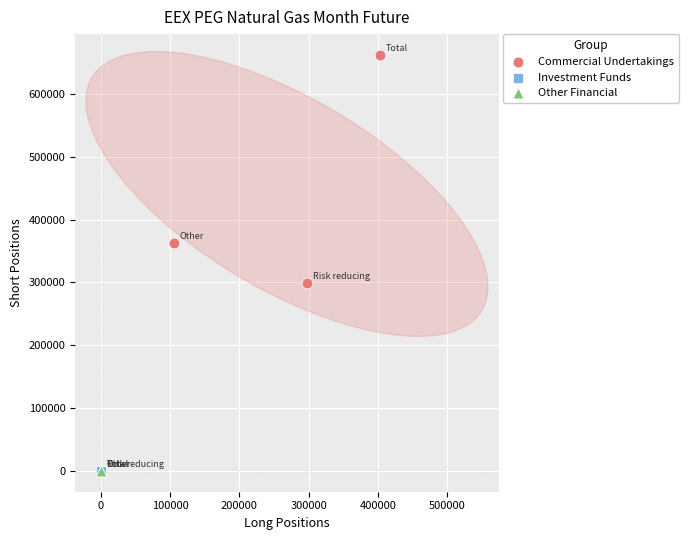

Which series contains the highest Y value?

Commercial Undertakings